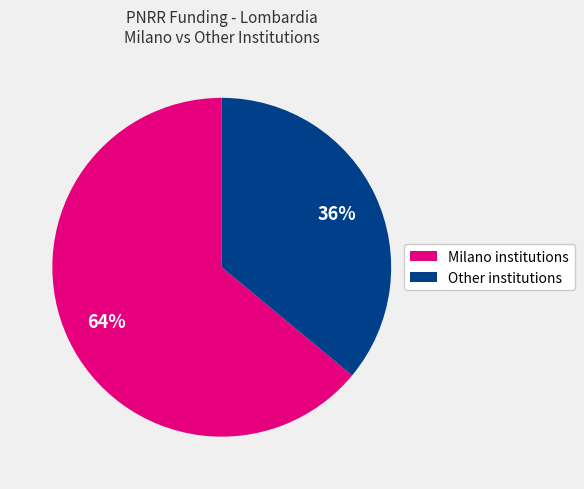

To the nearest percent, what is the difference between the largest and smallest slice percentages?

28%